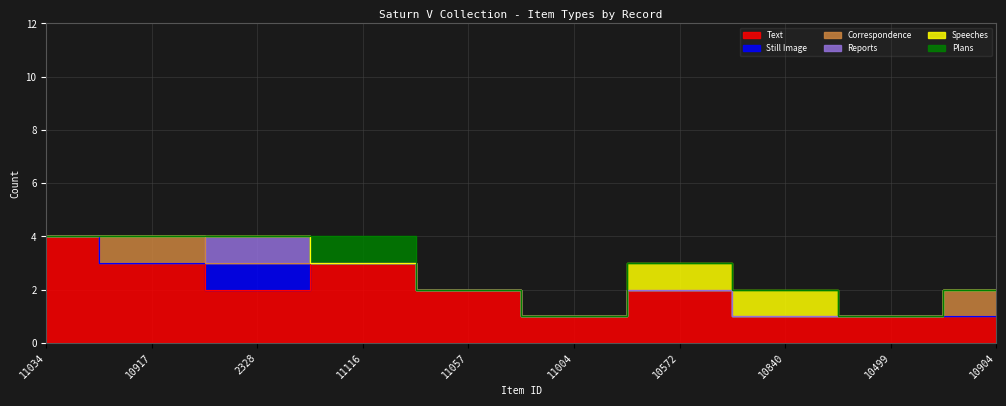

Rank the categories by Correspondence value from lowest to highest.

11034, 2328, 11116, 11057, 11004, 10572, 10840, 10499, 10917, 10904